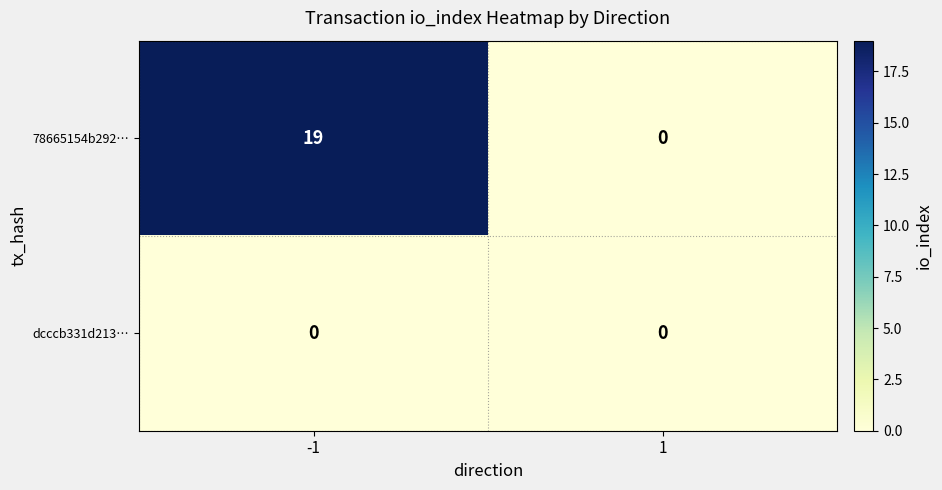

Read the 78665154b292… value at -1.

19